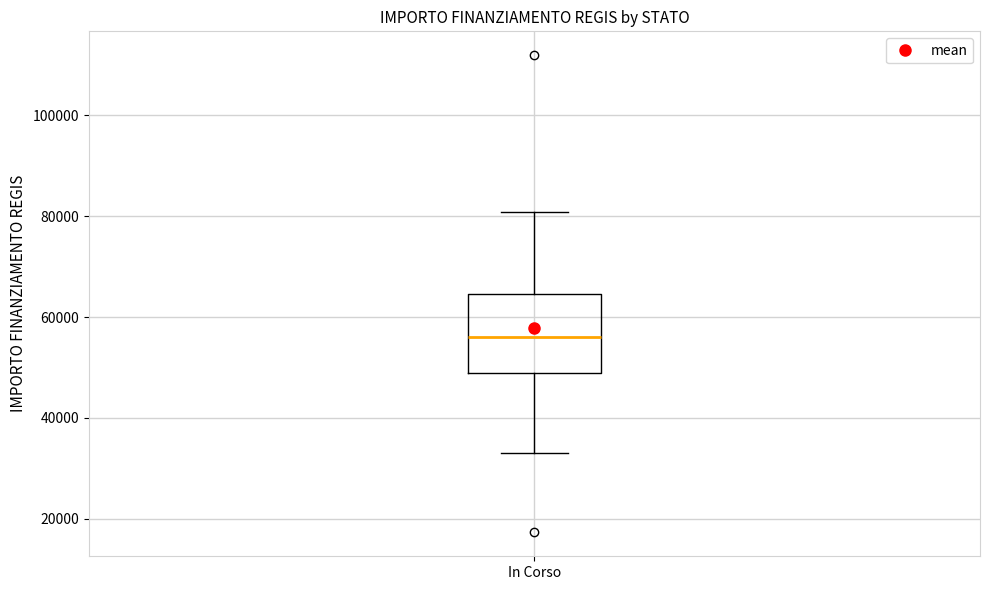

Where does the upper whisker of the box for In Corso end on the y-axis? The values are not printed on the chart, so give them approximately, as read against the axis.

80000